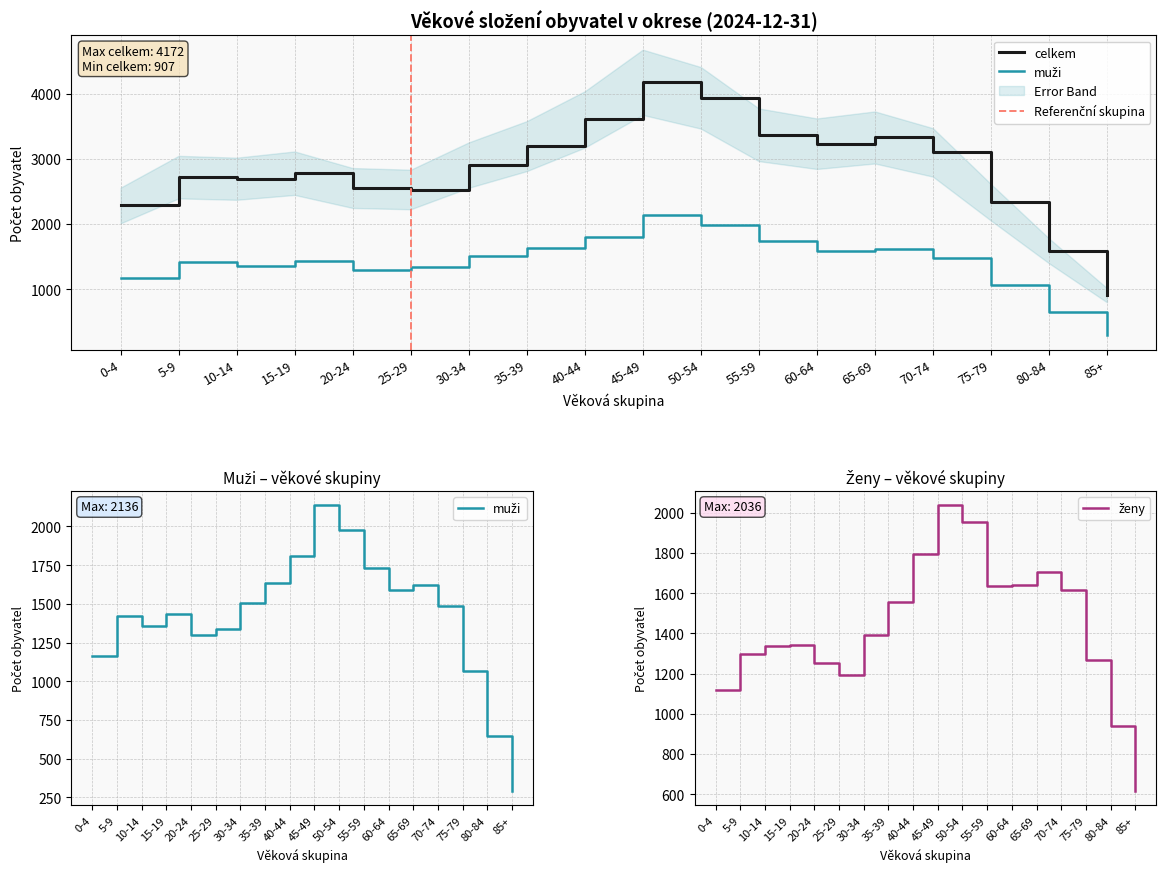

How many data points in celkem are above 2902?

8